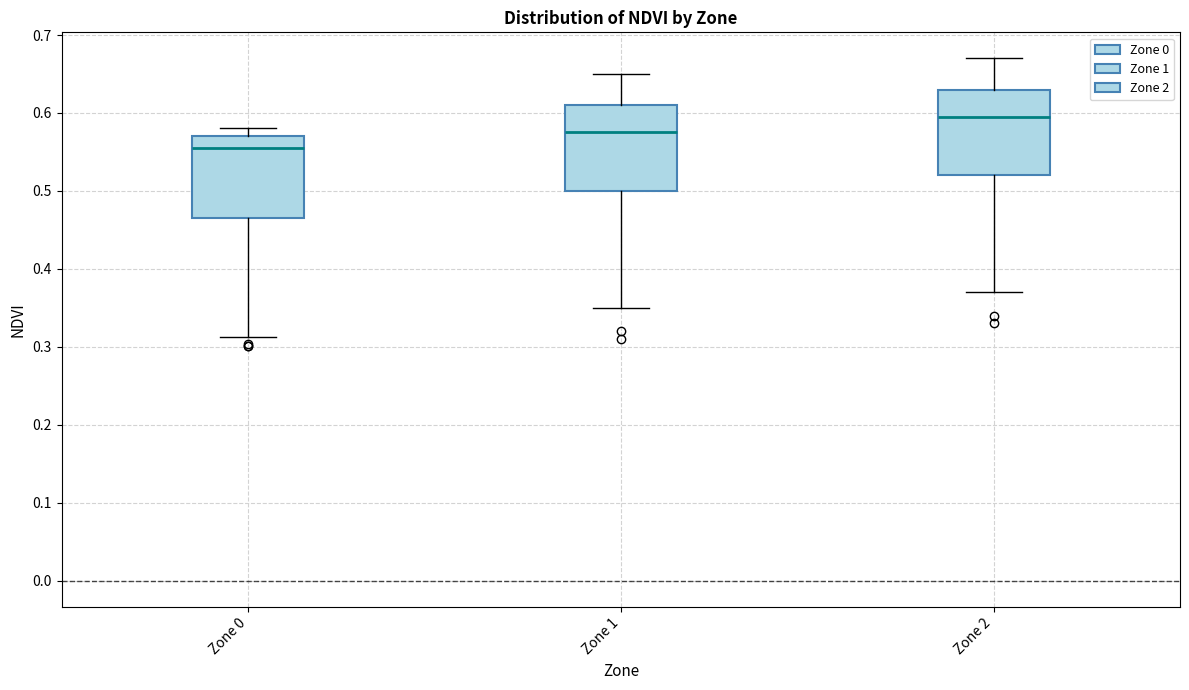

Where does the lower whisker of the box for Zone 1 end on the y-axis? The values are not printed on the chart, so give them approximately, as read against the axis.

0.35